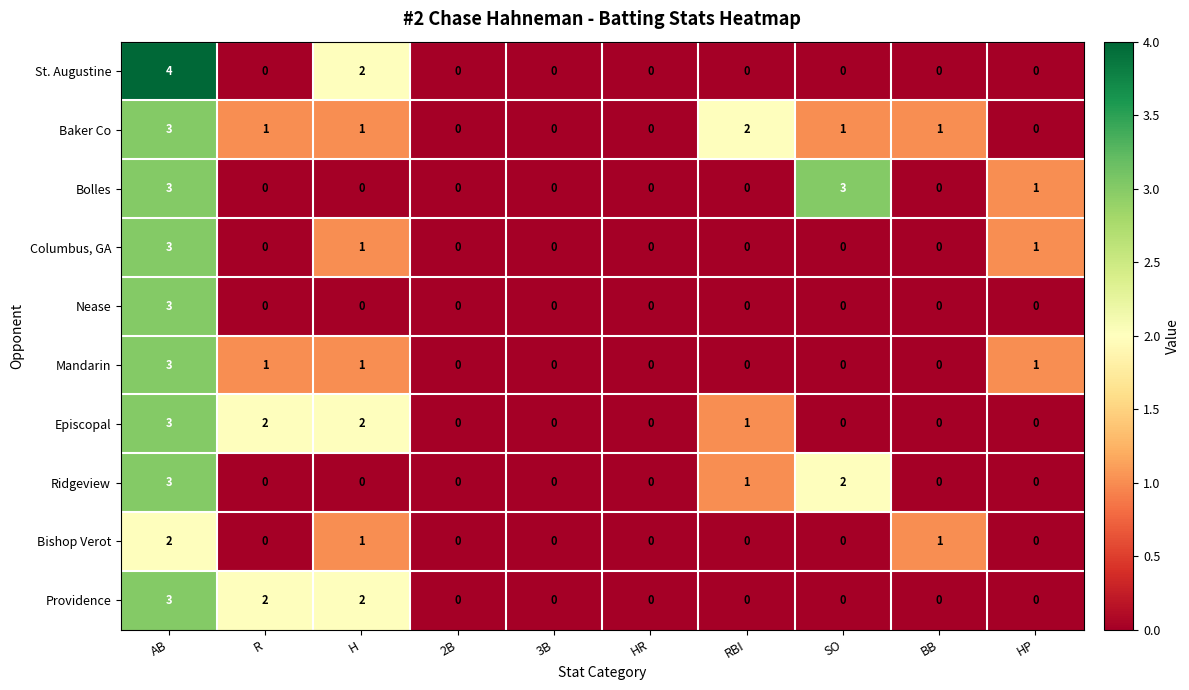

Which series changed the most between RBI and SO?

Bolles